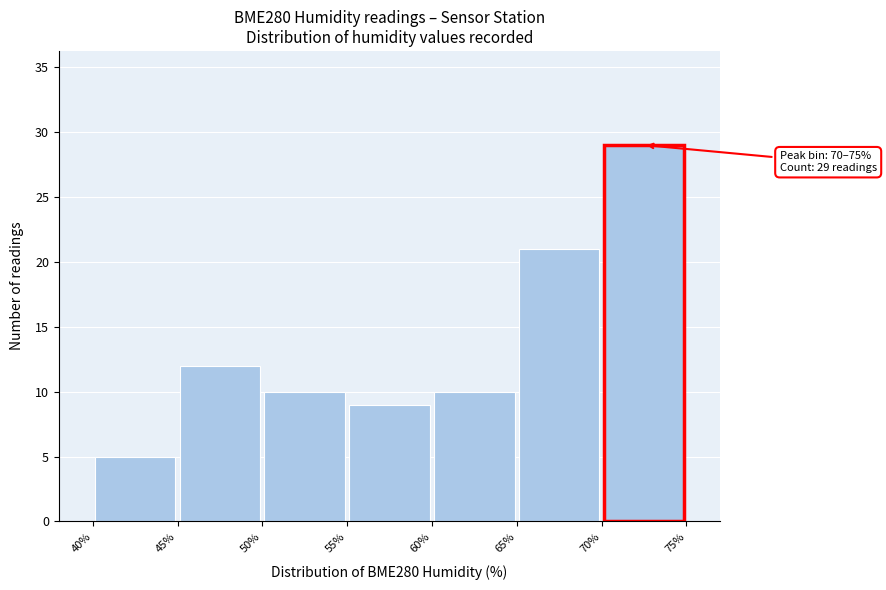

Over which range of the x-axis is the bar tallest?

70% to 75%